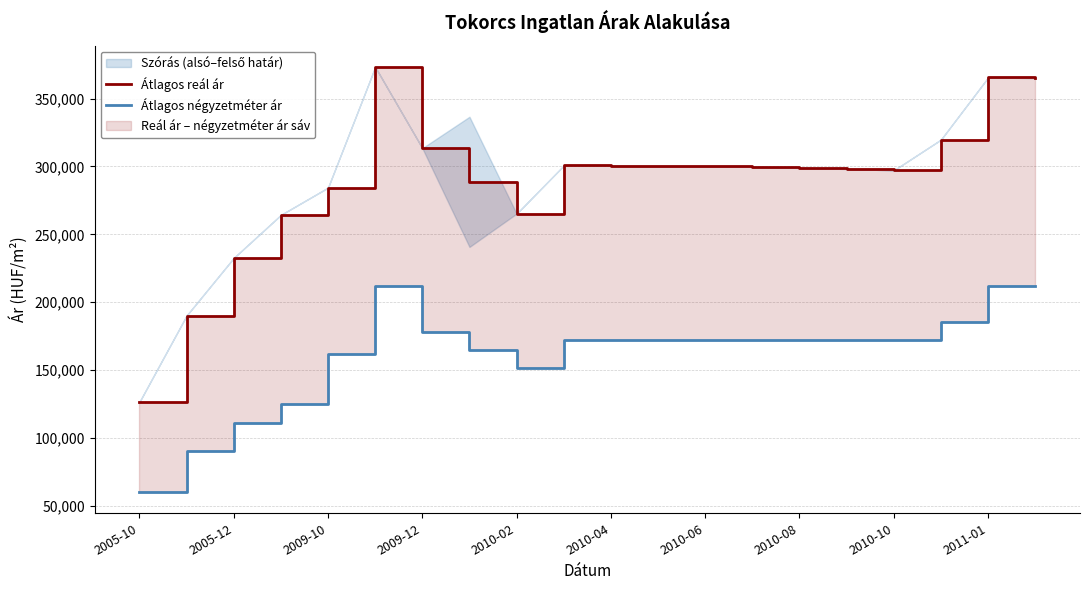

True or false: Átlagos négyzetméter ár and Átlagos reál ár intersect in this chart.

False